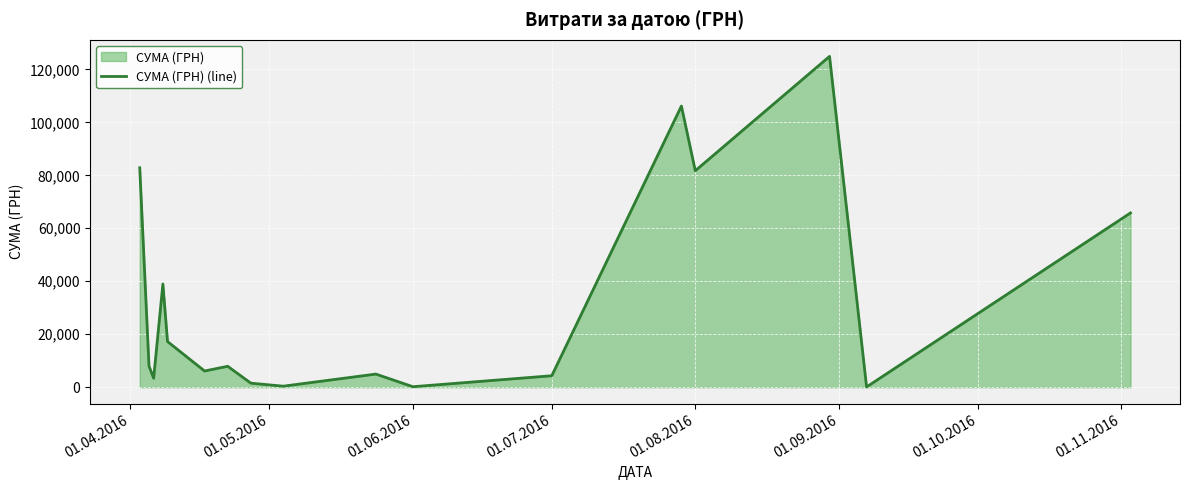

What is the value of the 3rd point from the left?

3387.1